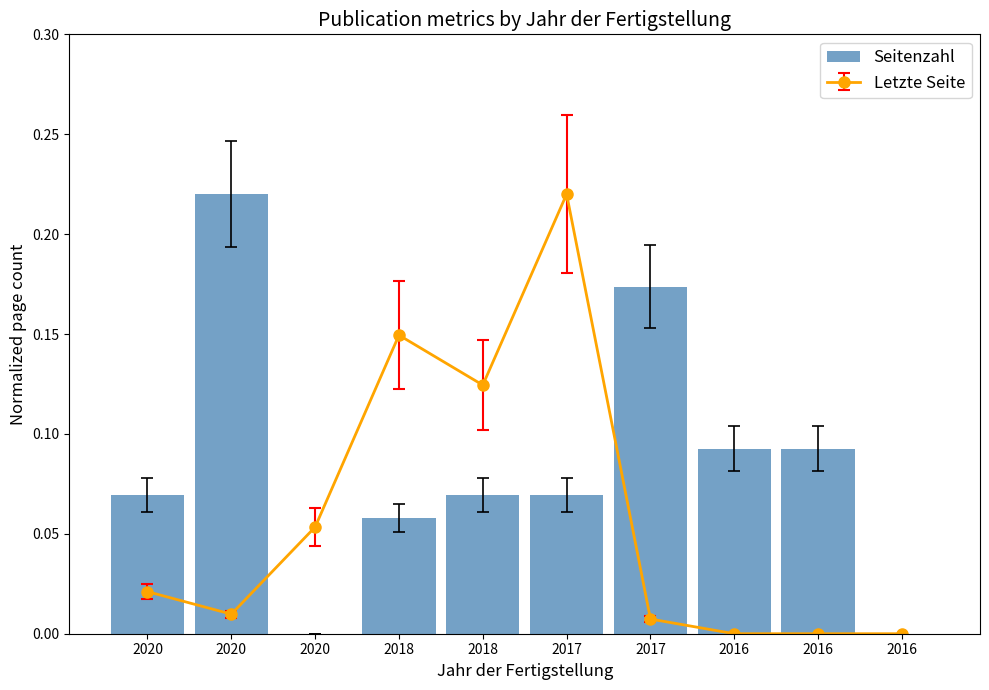

True or false: the data shows 0.0 at 2016.

False